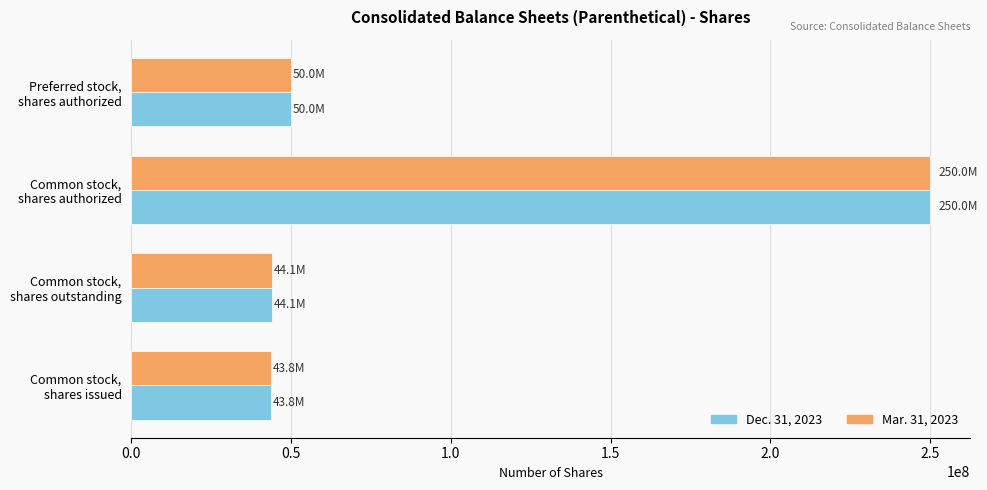

What is the difference between the second highest and minimum values in the Mar. 31, 2023 series?

6246000